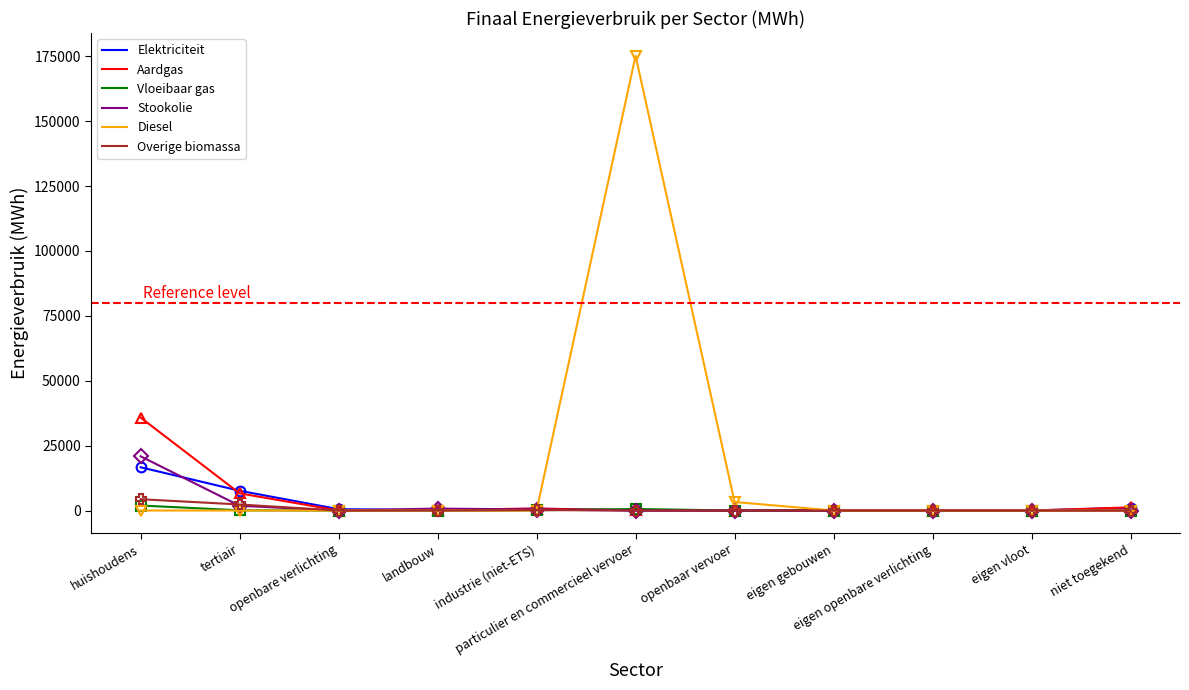

Which series has the largest total across all categories?

Diesel